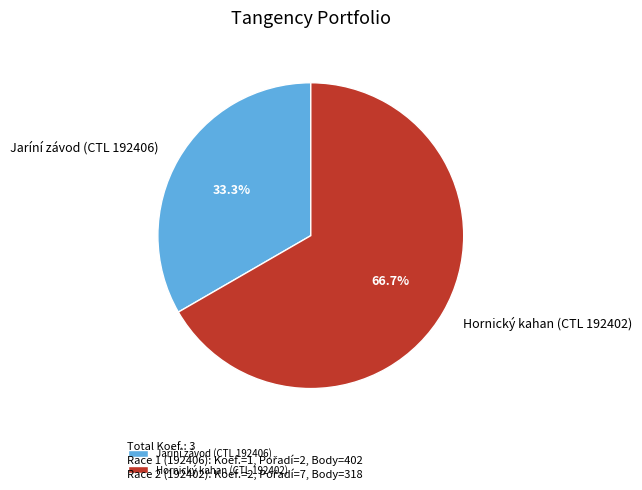

Between Jaríní závod (CTL 192406) and Hornický kahan (CTL 192402), which is larger?

Hornický kahan (CTL 192402)